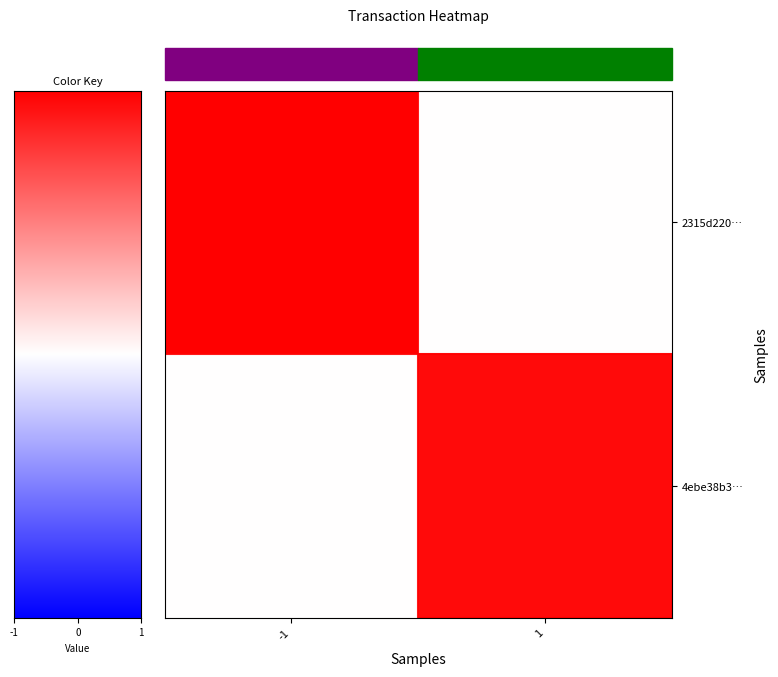

List the series in order of their overall mean, lowest first.

row_1, row_0